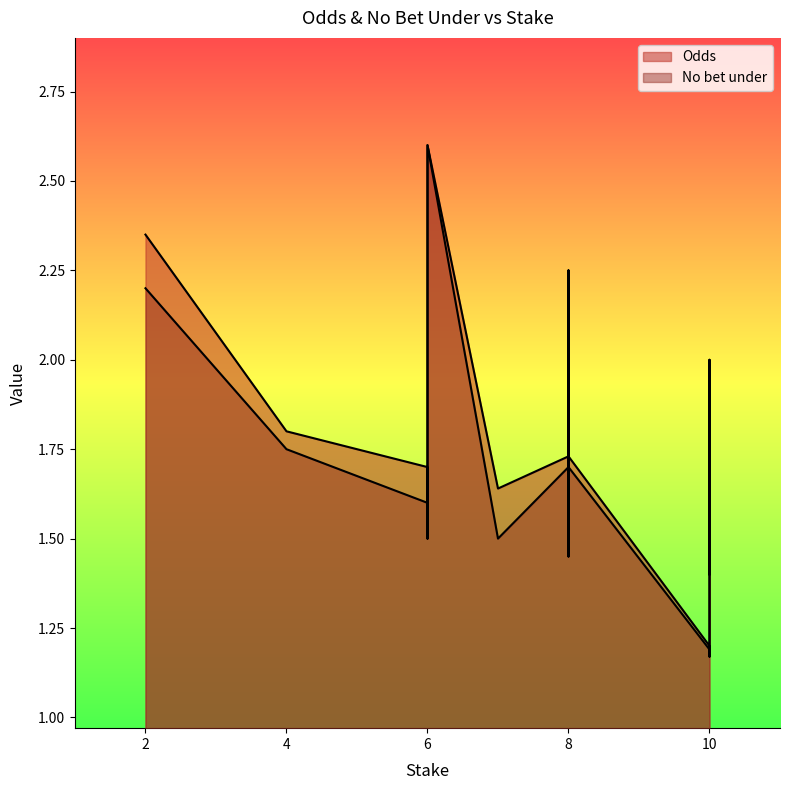

What is the label of the 11th point from the left?

8